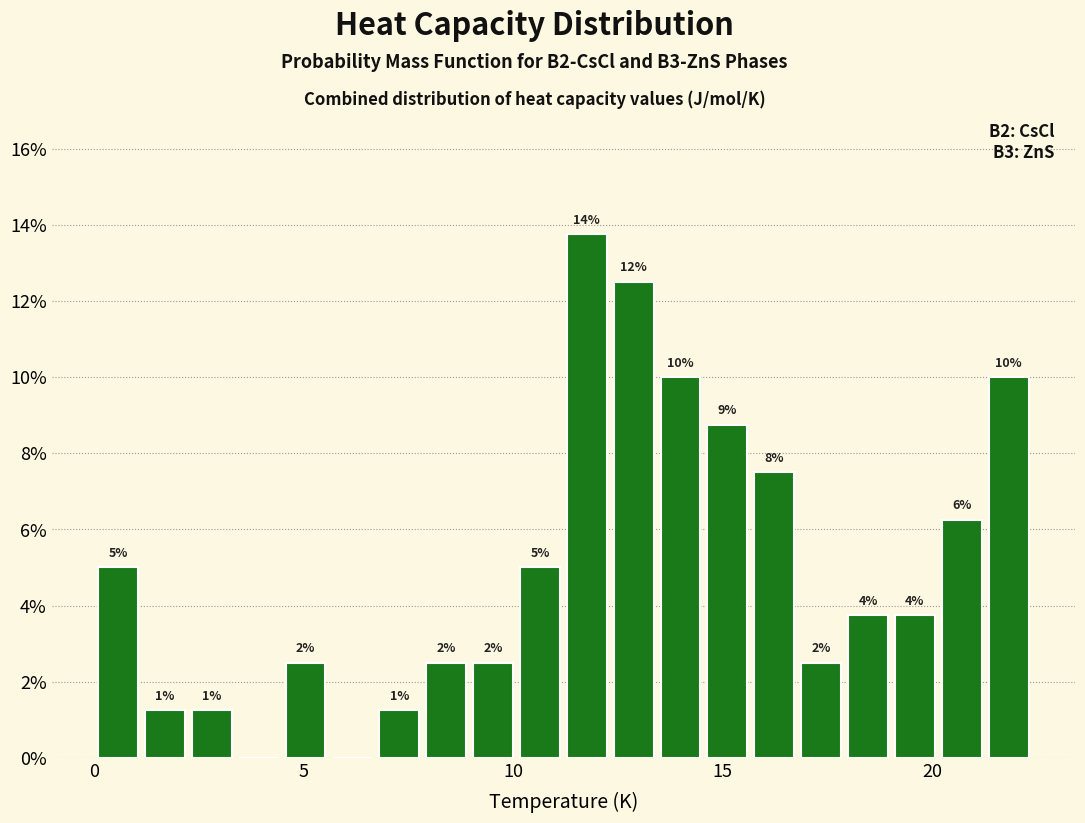

Around what value on the x-axis is the tallest bar? Give the approximate position of its centre, as read against the axis.

12.0